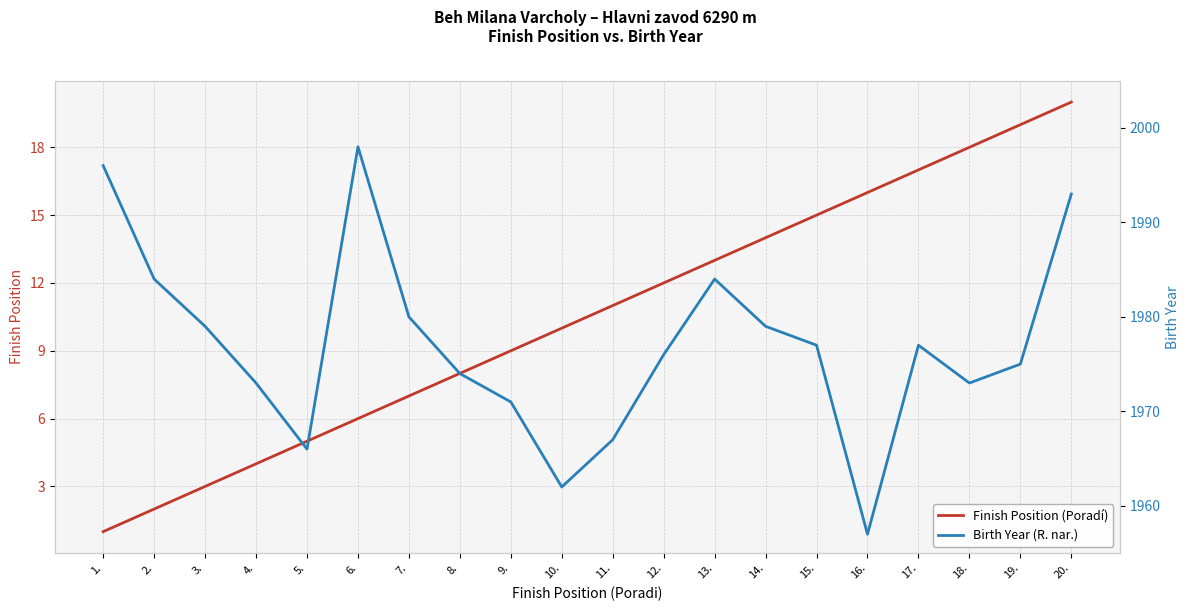

True or false: Finish Position (Poradí) has a value of 3 at 3..

True